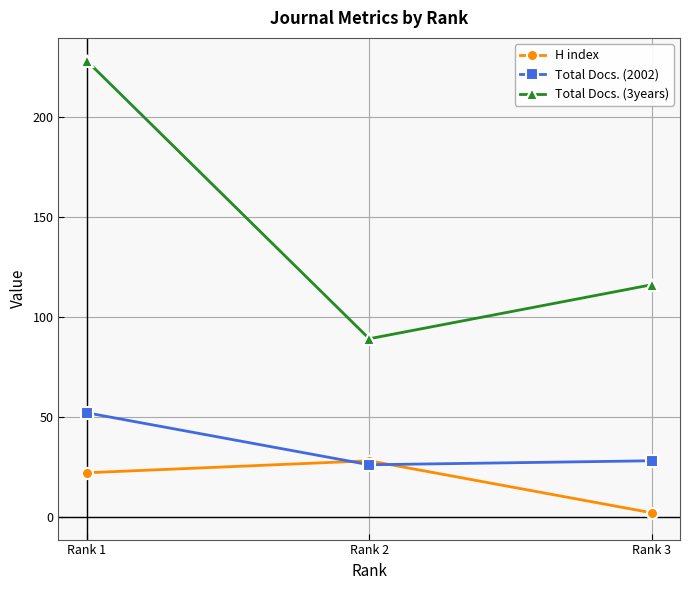

At which category is the sum across all series the highest?

Rank 1